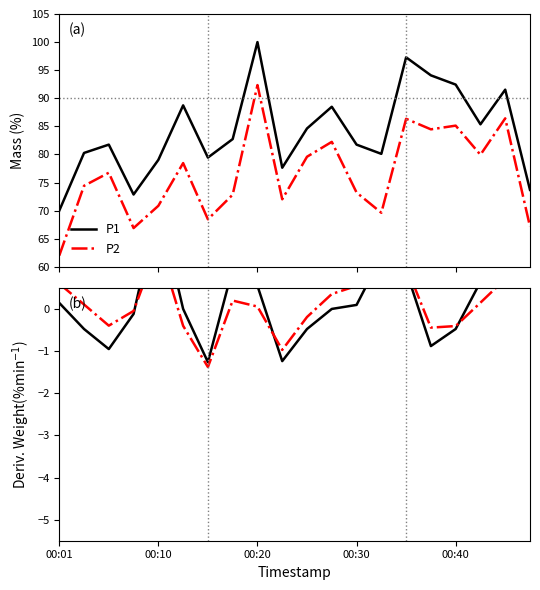

Reading left to right, extract all data points from this chart.

P1: 0.1	-0.5	-1.0	-0.1	2.5	0.0	-1.3	1.0	0.5	-1.2	-0.5	0.0	0.1	1.2	0.9	-0.9	-0.5	0.6	1.7	5.0
P2: 0.6	0.1	-0.4	-0.0	1.5	-0.4	-1.4	0.2	0.1	-1.0	-0.2	0.4	0.5	1.4	1.0	-0.4	-0.4	0.1	0.7	3.0